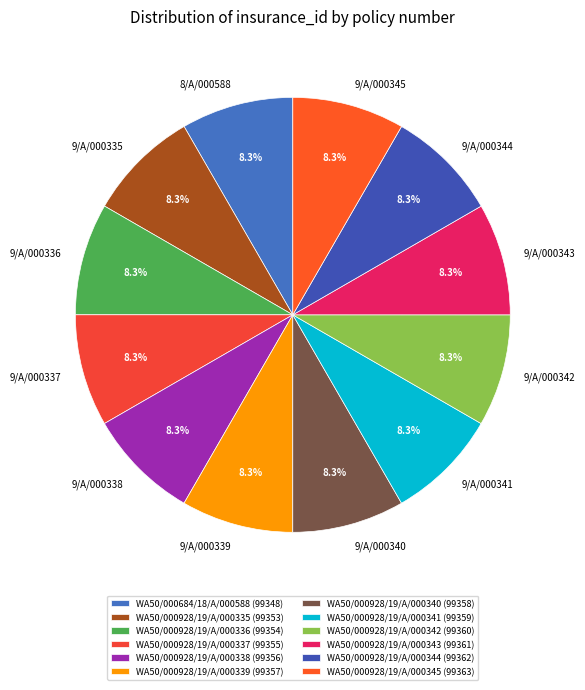

What percentage do 9/A/000343 and 9/A/000341 together represent?

16.7%